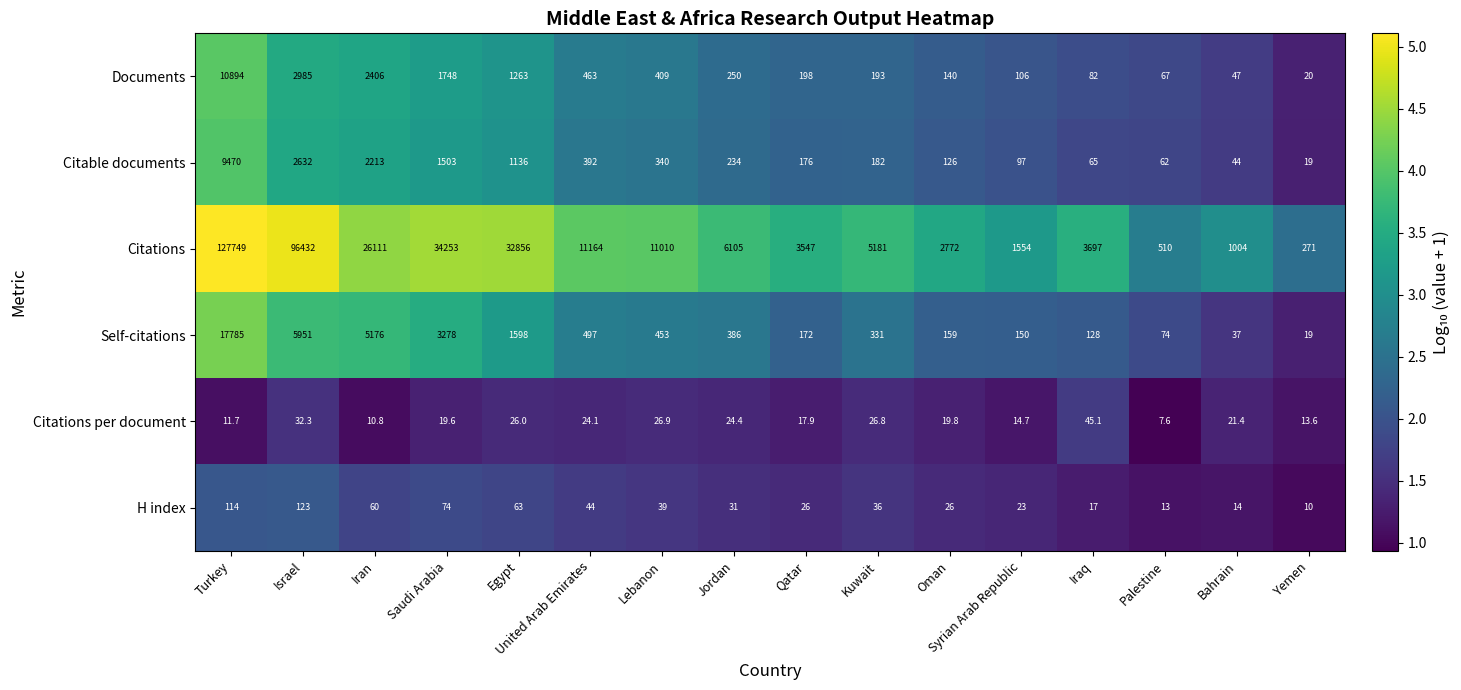

What is the lowest value of the Documents series?

20.0